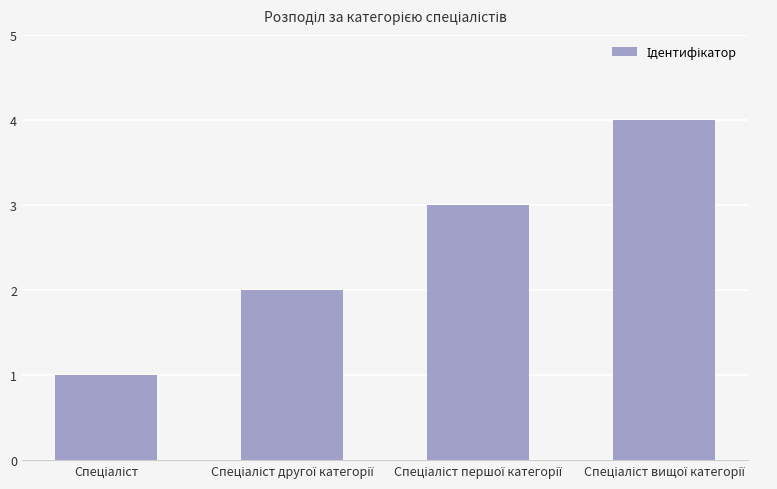

What is the maximum value shown in the chart?

4